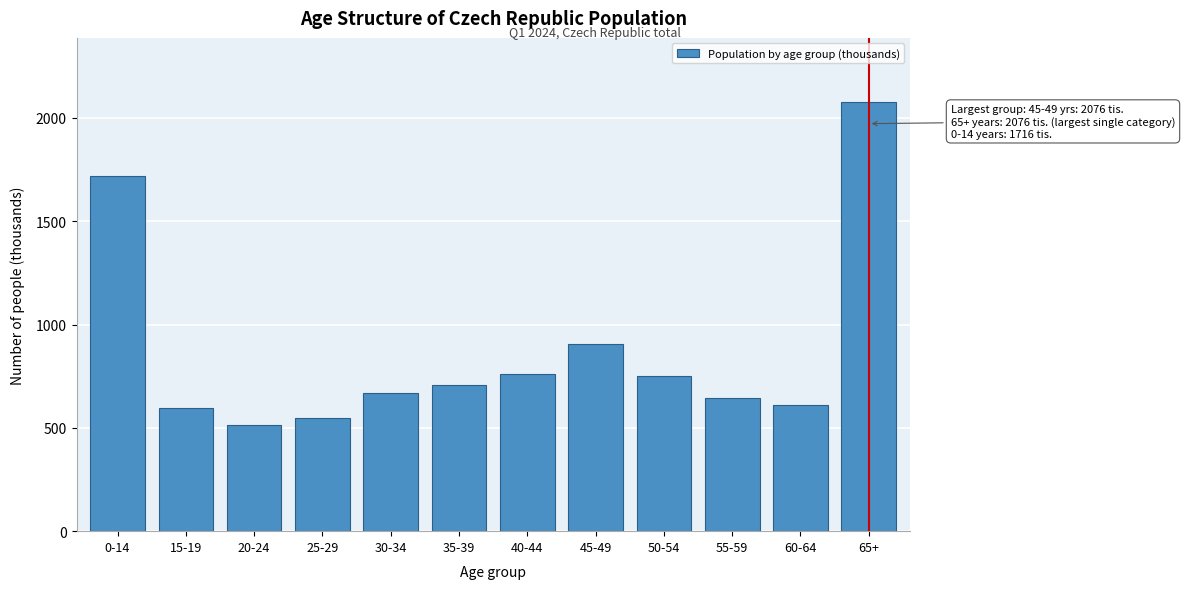

Reading left to right, extract all data points from this chart.

0-14=1716.5	15-19=593.7	20-24=515.8	25-29=546.3	30-34=667.1	35-39=705.8	40-44=761.7	45-49=907.4	50-54=751.6	55-59=644.3	60-64=609.8	65+=2075.8